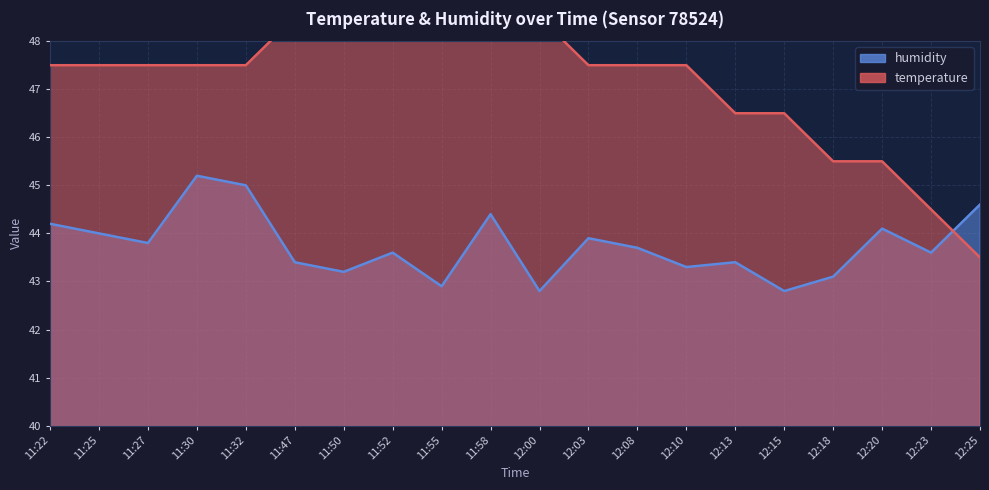

How many values in the temperature series exceed 47?

14